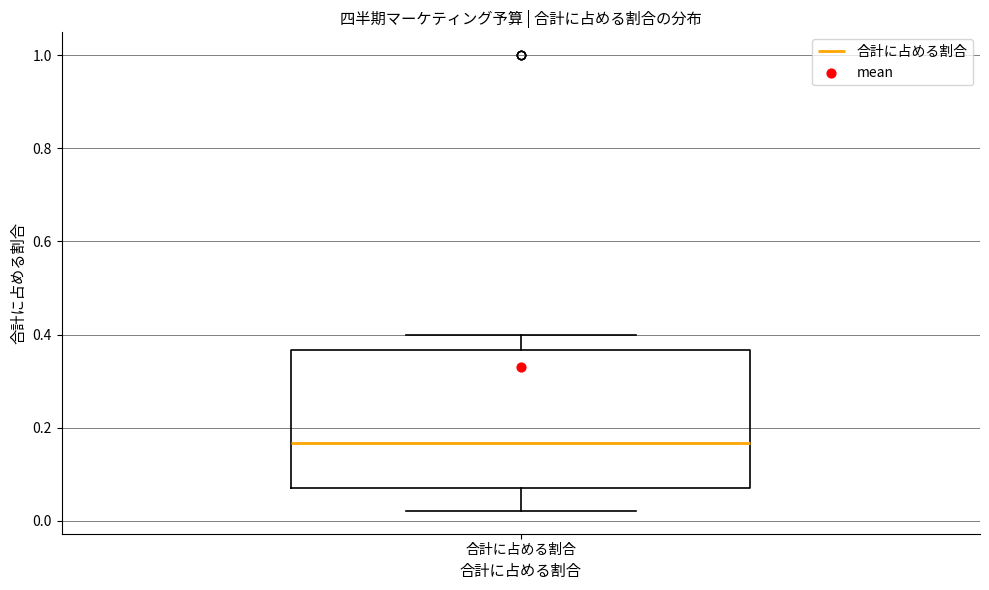

Read this box plot against the y-axis: the position of the median line, the range covered by the box, and the ends of both whiskers. The values are not printed on the chart, so give them approximately, as read against the axis.

median 0.16, box 0.06 to 0.36, whiskers 0.02 to 0.40